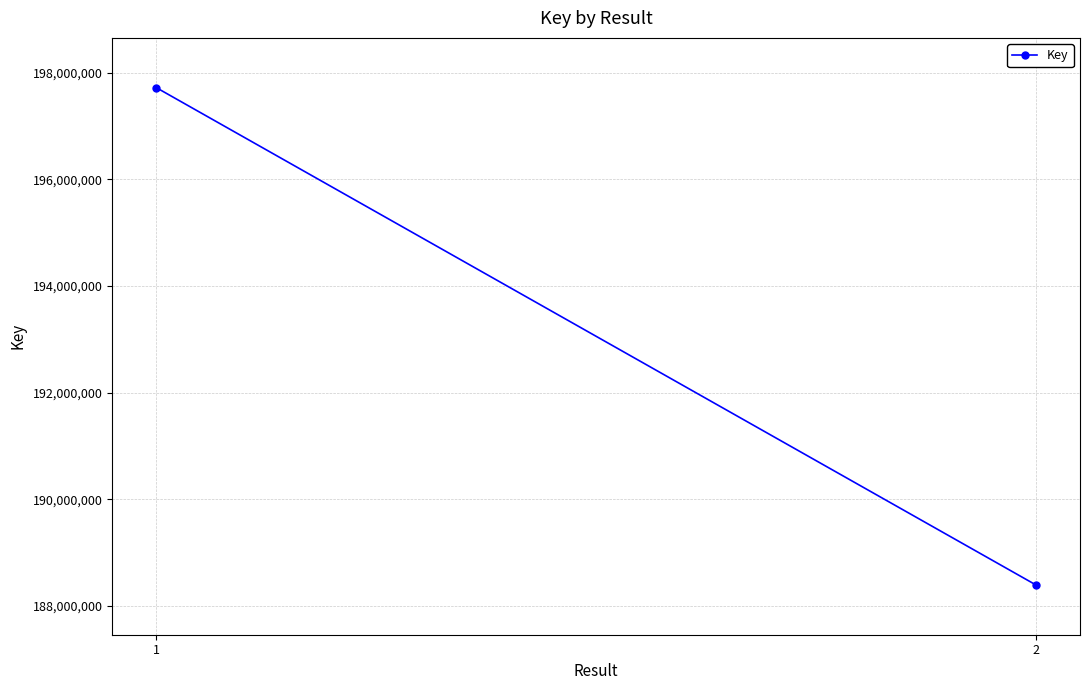

Is it true that the value at 2 is 188394519?

True